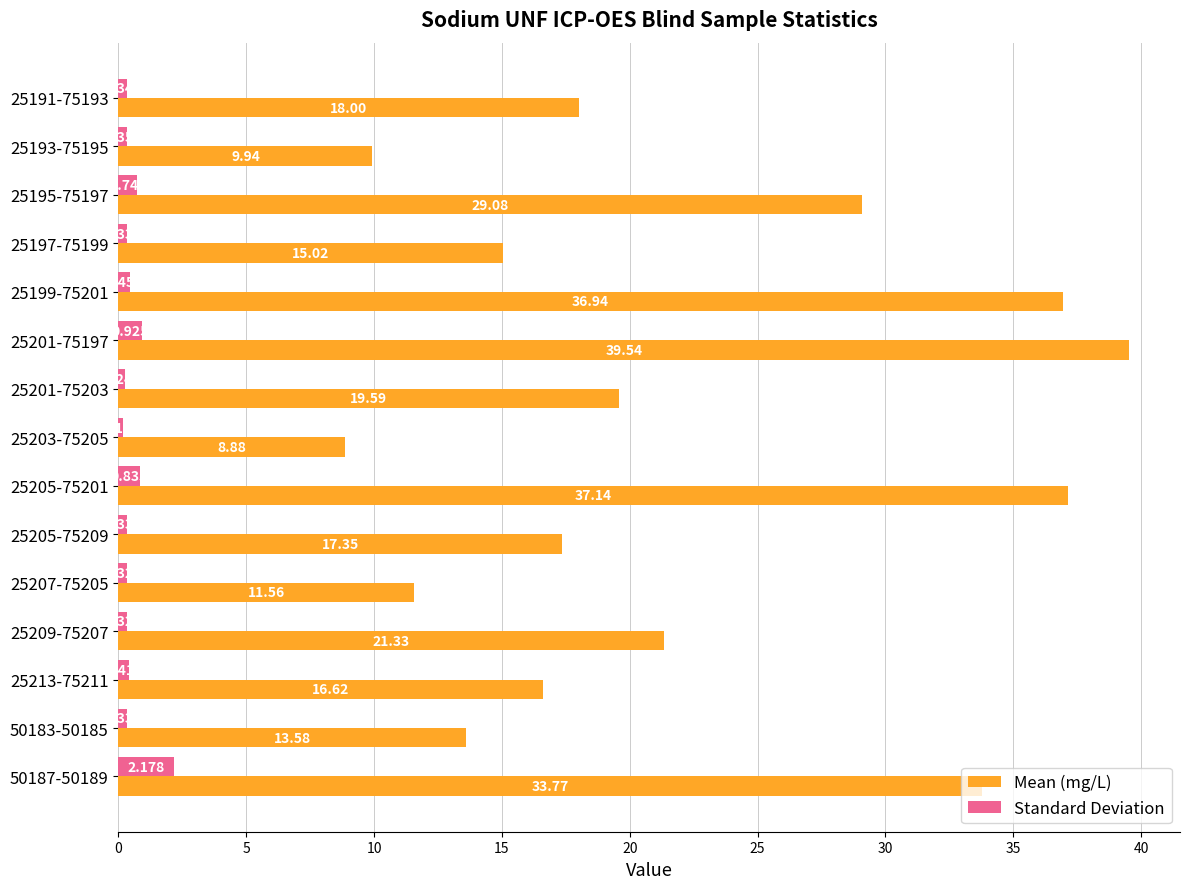

What are all the series names shown in the legend?

Mean (mg/L), Standard Deviation